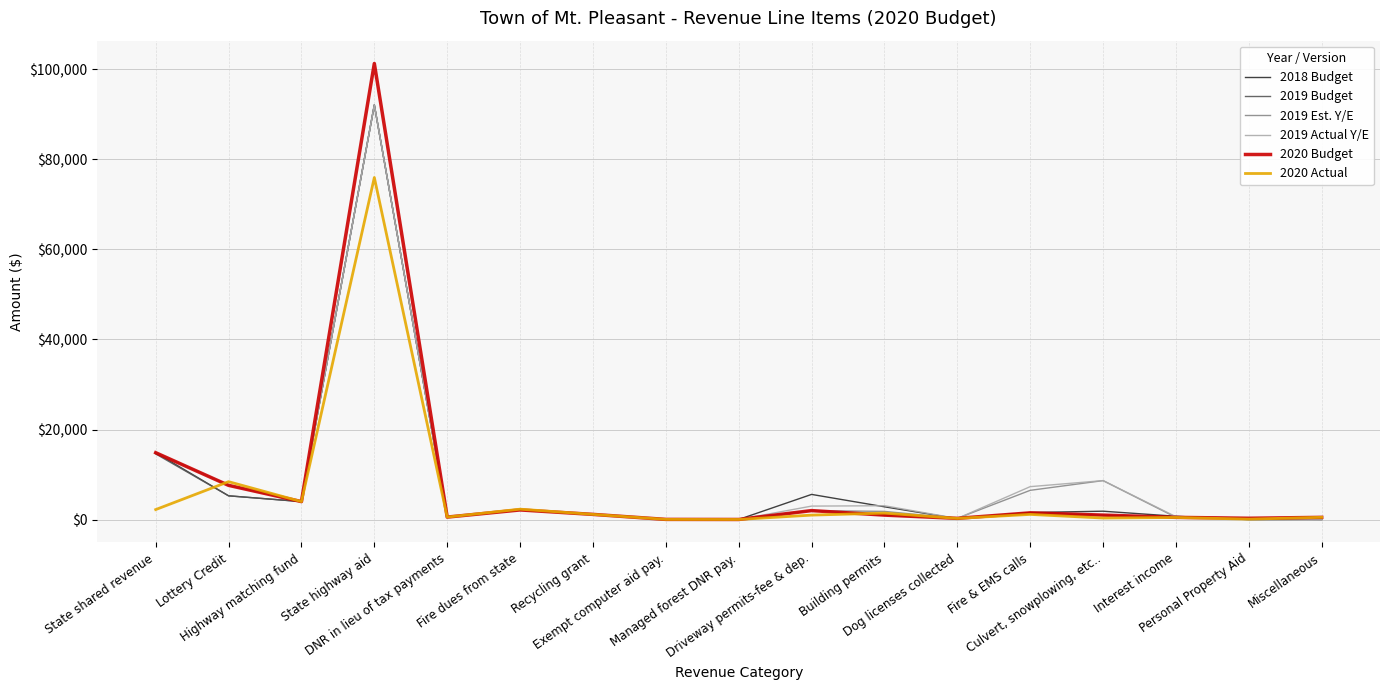

What are all the series names shown in the legend?

2018 Budget, 2019 Budget, 2019 Est. Y/E, 2019 Actual Y/E, 2020 Budget, 2020 Actual